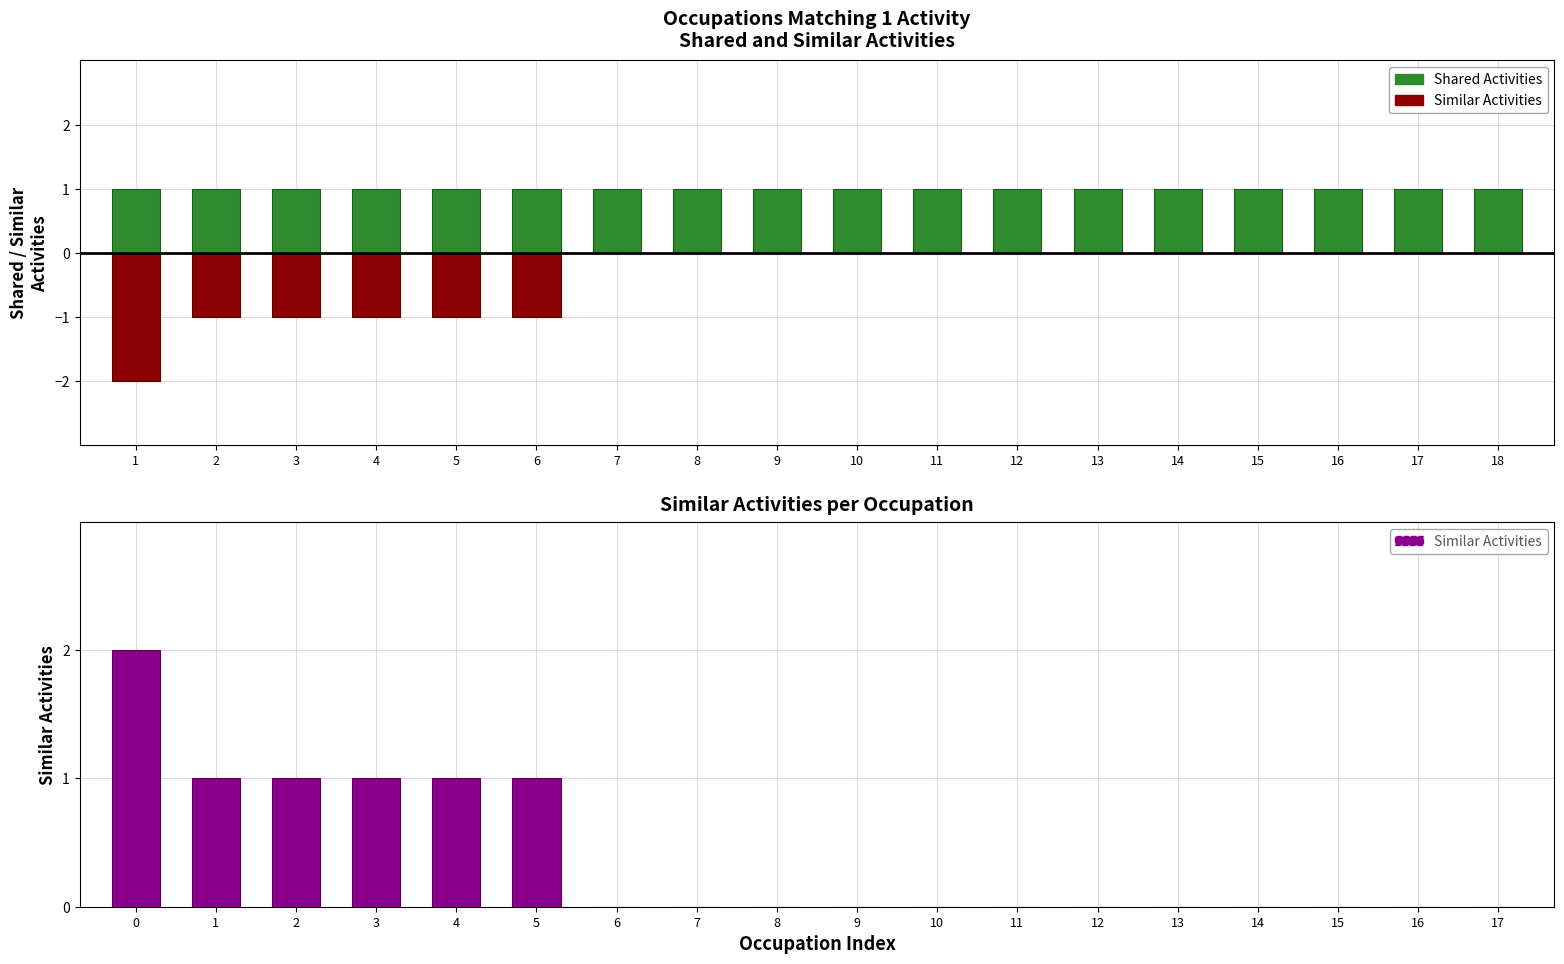

Reading left to right, transcribe all the data shown in this chart.

Shared Activities: 1	1	1	1	1	1	1	1	1	1	1	1	1	1	1	1	1	1
Similar Activities: 2	1	1	1	1	1	0	0	0	0	0	0	0	0	0	0	0	0